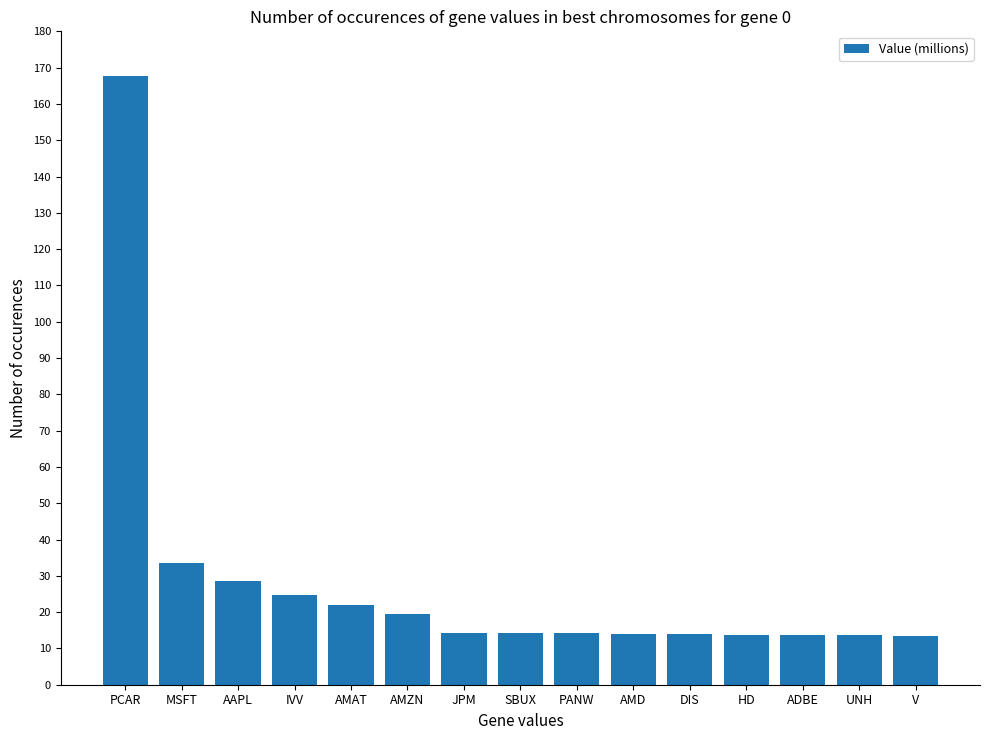

What is the value of the 9th bar from the left?

14.1